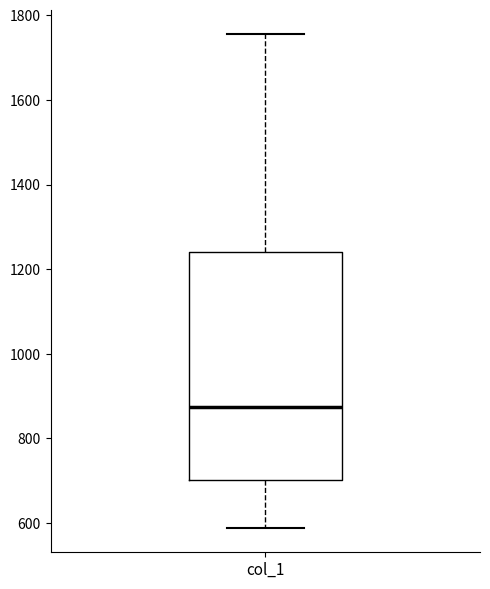

Read this box plot against the y-axis: the position of the median line, the range covered by the box, and the ends of both whiskers. The values are not printed on the chart, so give them approximately, as read against the axis.

median 880, box 700 to 1240, whiskers 580 to 1760